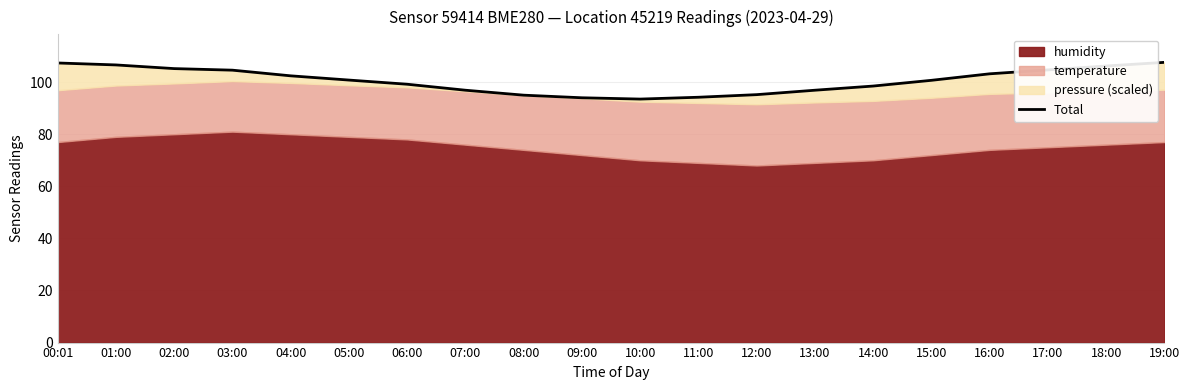

What is the greatest value displayed?

107.6